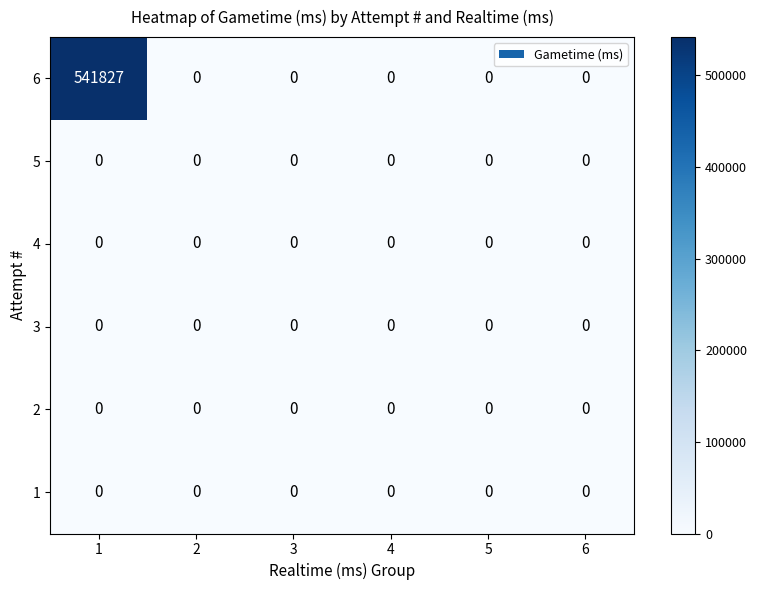

Which series has the largest range (max minus min)?

6